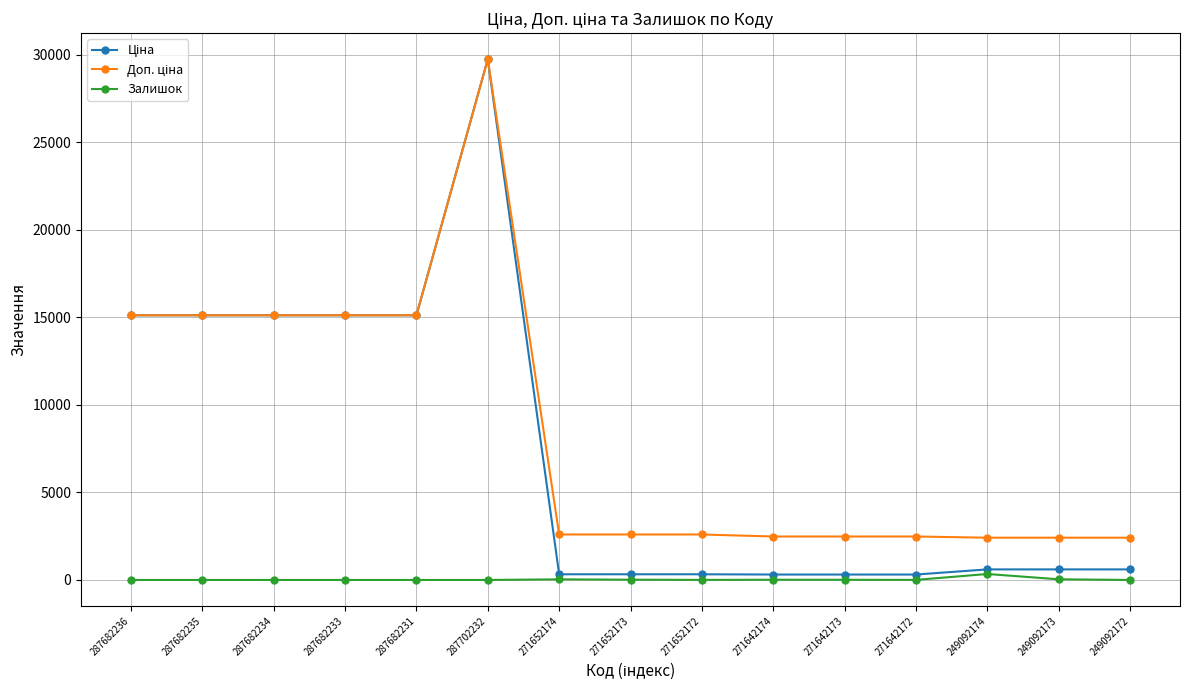

Which category has the highest value across all series?

287702232